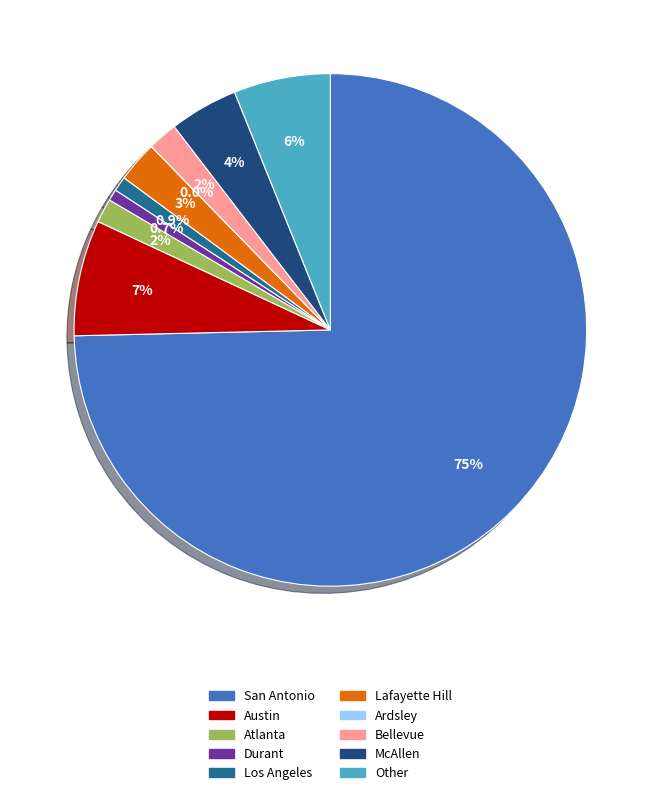

Which has a higher value, McAllen or Austin?

Austin